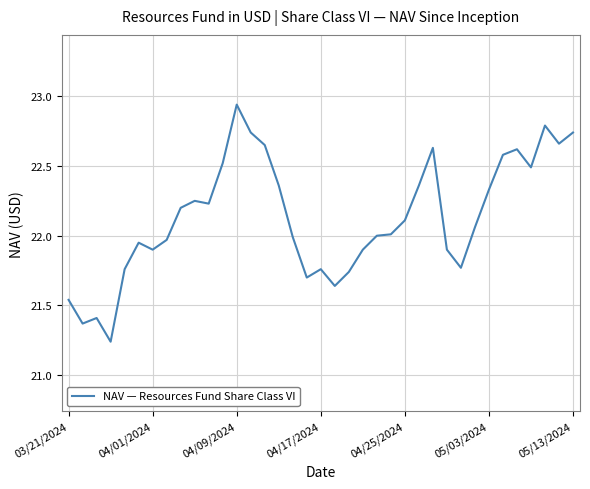

Which label corresponds to the largest value in the chart?

04/09/2024